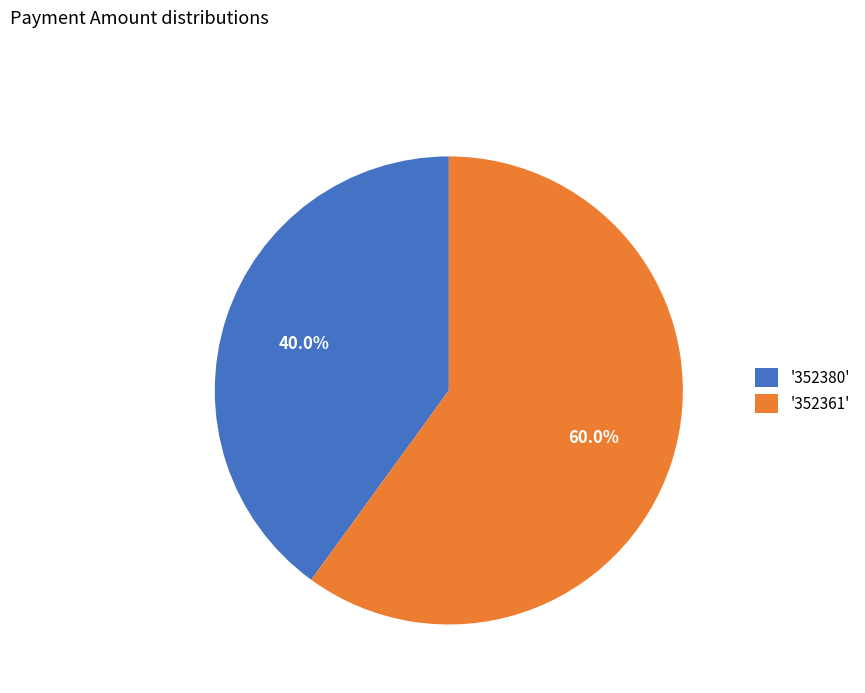

Does '352380' account for over 50% of the chart?

No